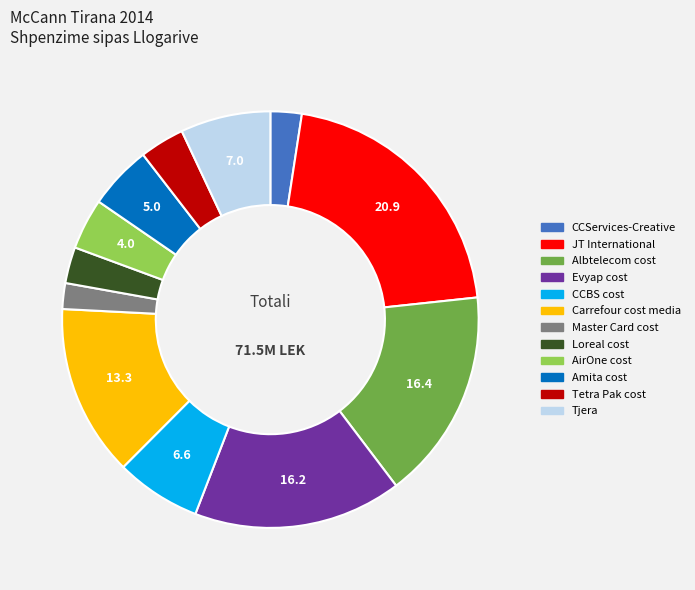

What is the ratio of the value at Tjera to the value at Tetra Pak cost?

2.0